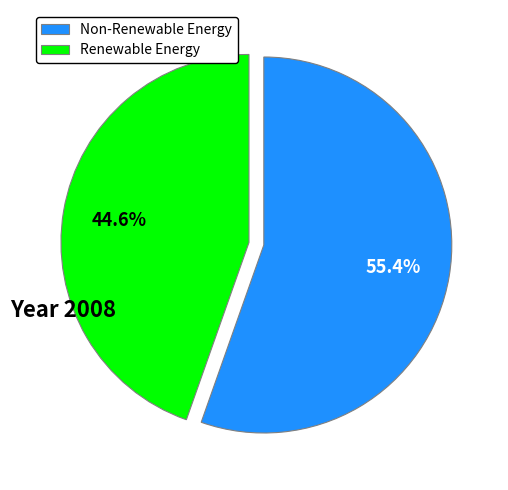

Rank the categories by value from lowest to highest.

Renewable Energy, Non-Renewable Energy